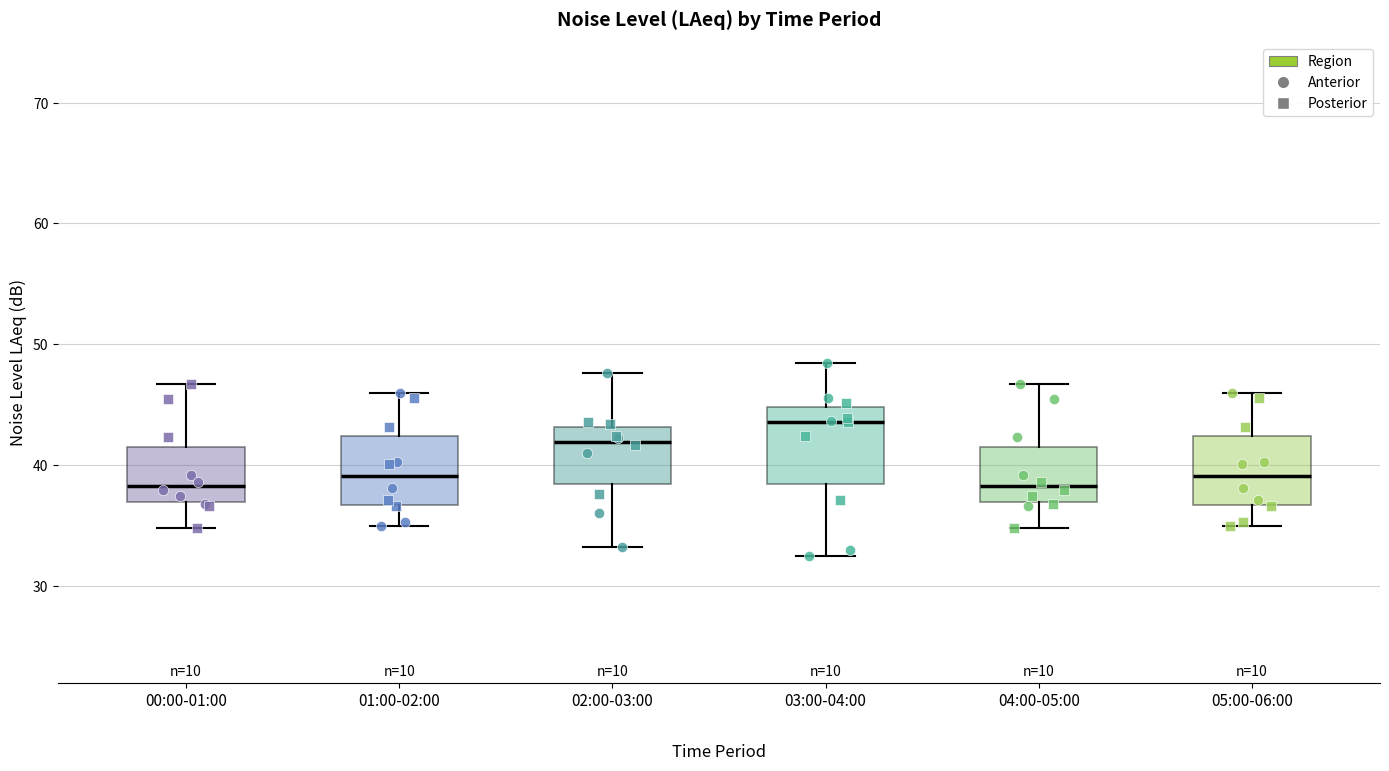

Reading left to right, read every box against the y-axis: the position of its median line, the range the box covers, and the ends of its whiskers. The values are not printed on the chart, so give them approximately, as read against the axis.

00:00-01:00: median 38, box 37 to 42, whiskers 35 to 47
01:00-02:00: median 39, box 37 to 42, whiskers 35 to 46
02:00-03:00: median 42, box 38 to 43, whiskers 33 to 48
03:00-04:00: median 44, box 38 to 45, whiskers 32 to 48
04:00-05:00: median 38, box 37 to 42, whiskers 35 to 47
05:00-06:00: median 39, box 37 to 42, whiskers 35 to 46